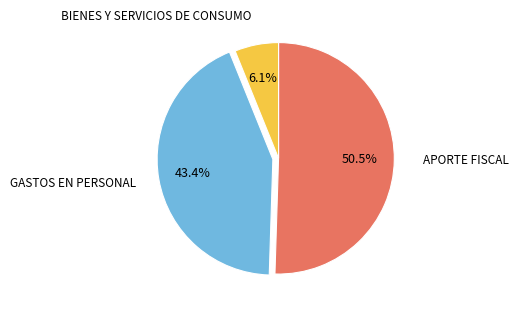

Does APORTE FISCAL represent more than half of the total?

Yes